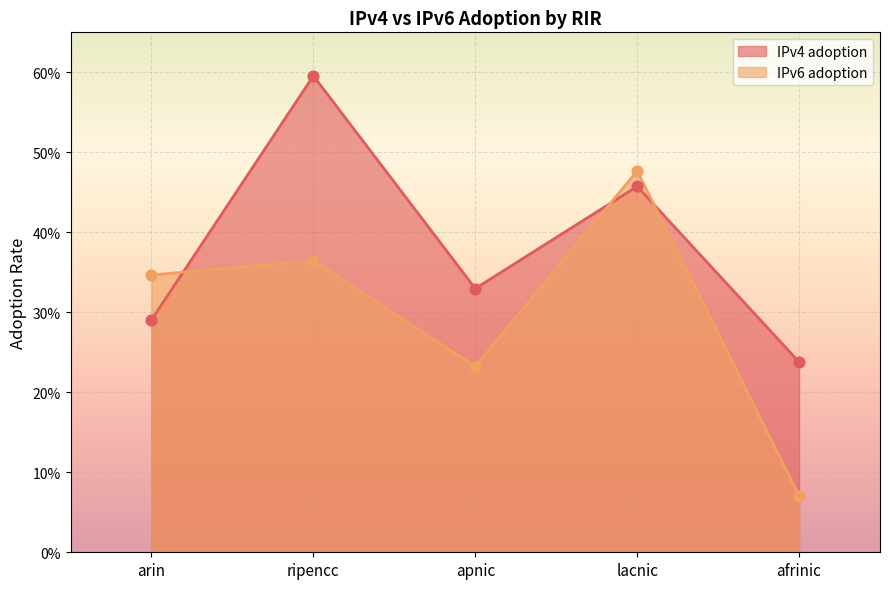

What are all the series names shown in the legend?

IPv4 adoption, IPv6 adoption